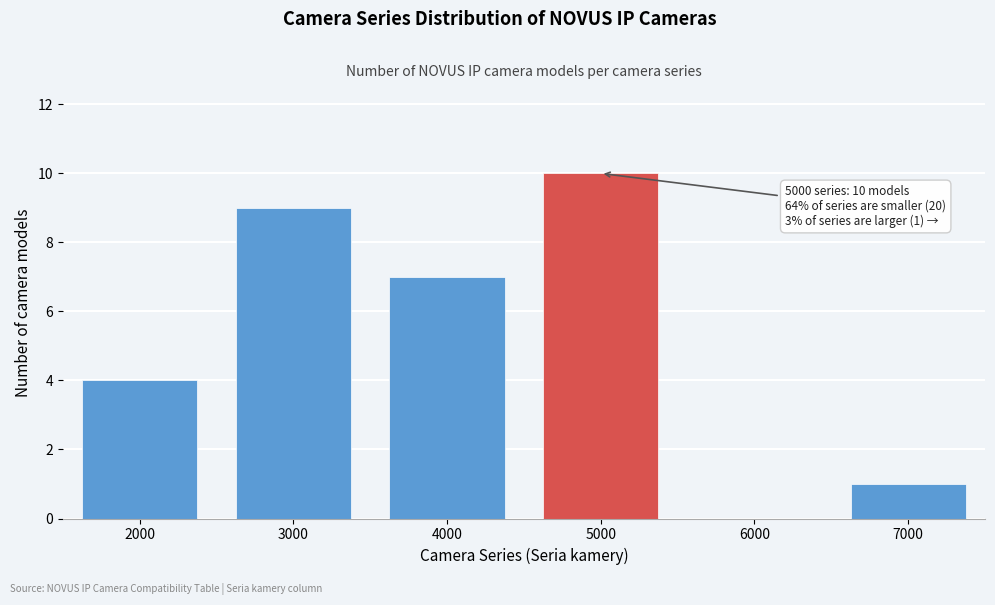

Reading left to right, transcribe all the data shown in this chart.

2000=4	3000=9	4000=7	5000=10	6000=0	7000=1